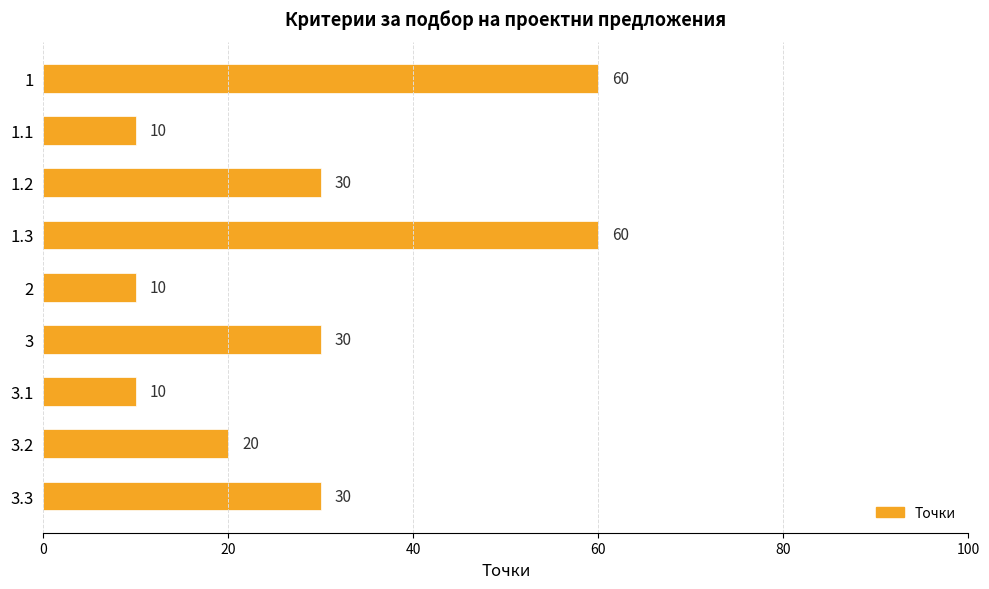

What is the sum of all values?

260